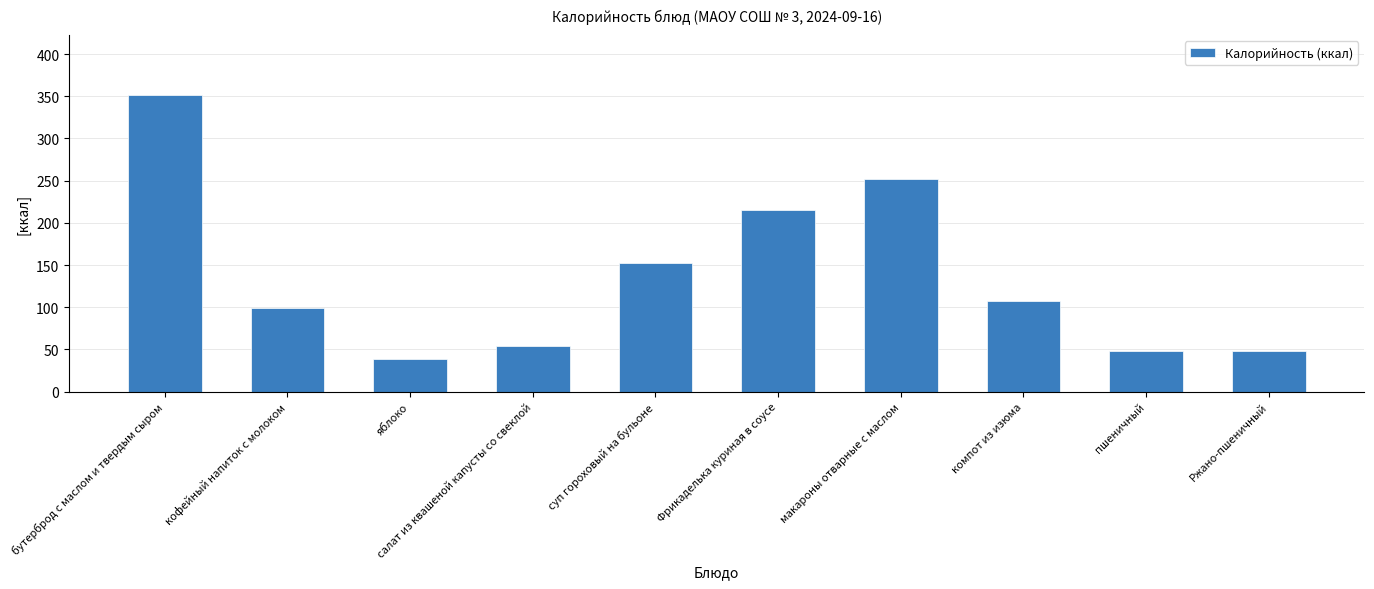

What is the difference between the values at макароны отварные с маслом and Фрикаделька куриная в соусе?

37